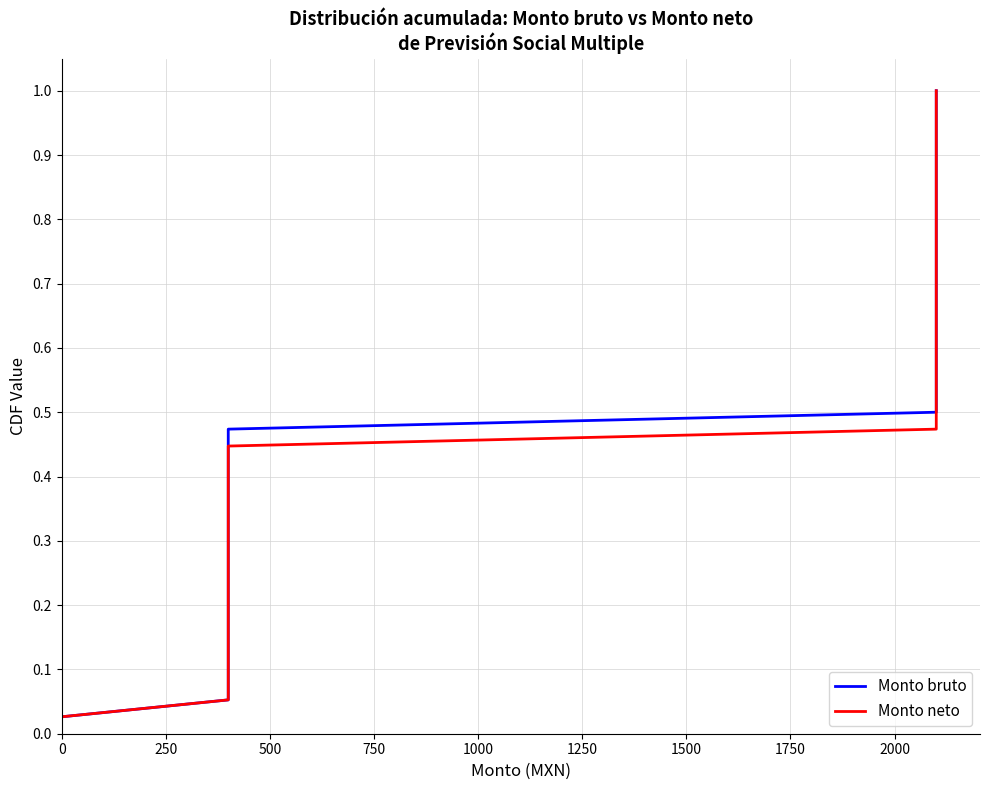

What are all the series names shown in the legend?

Monto bruto, Monto neto